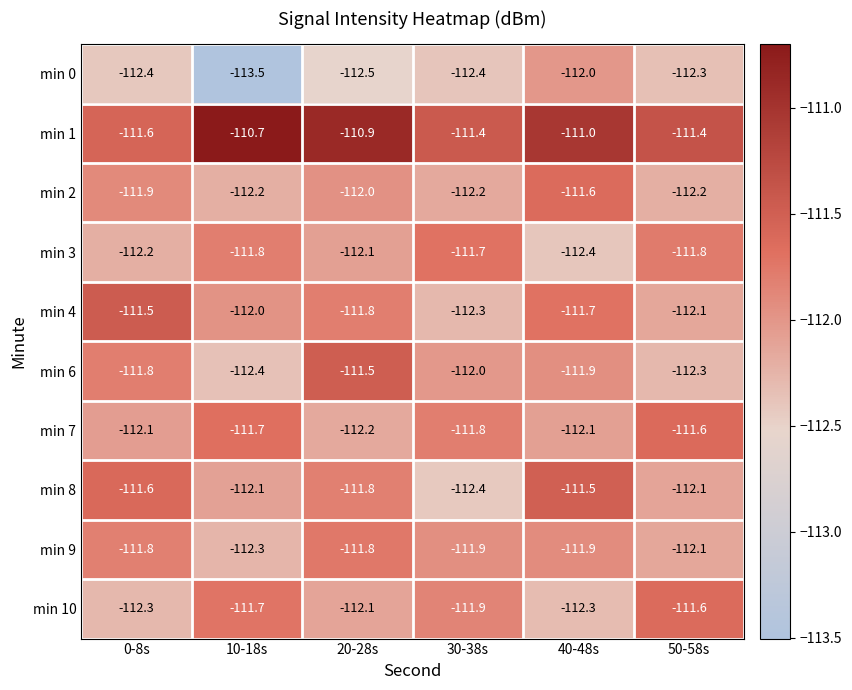

What is the difference between the maximum and minimum values in the min 3 series?

0.7